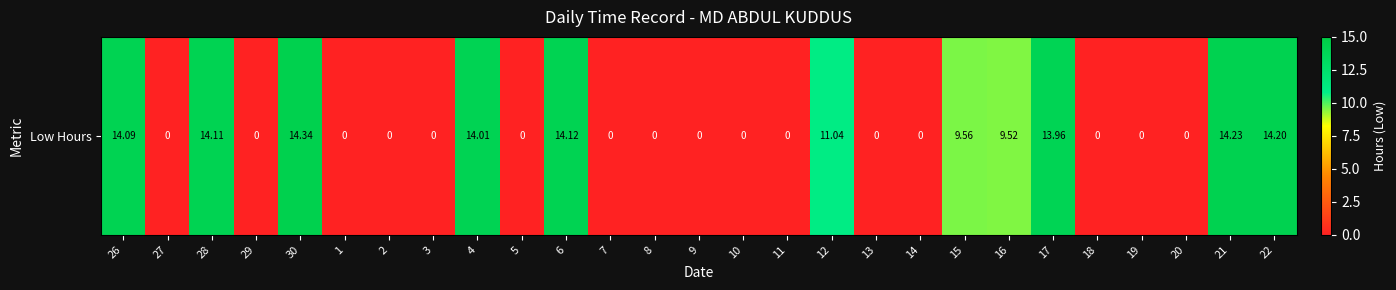

The chart shows a value of 0.0 at 9. True or false?

True